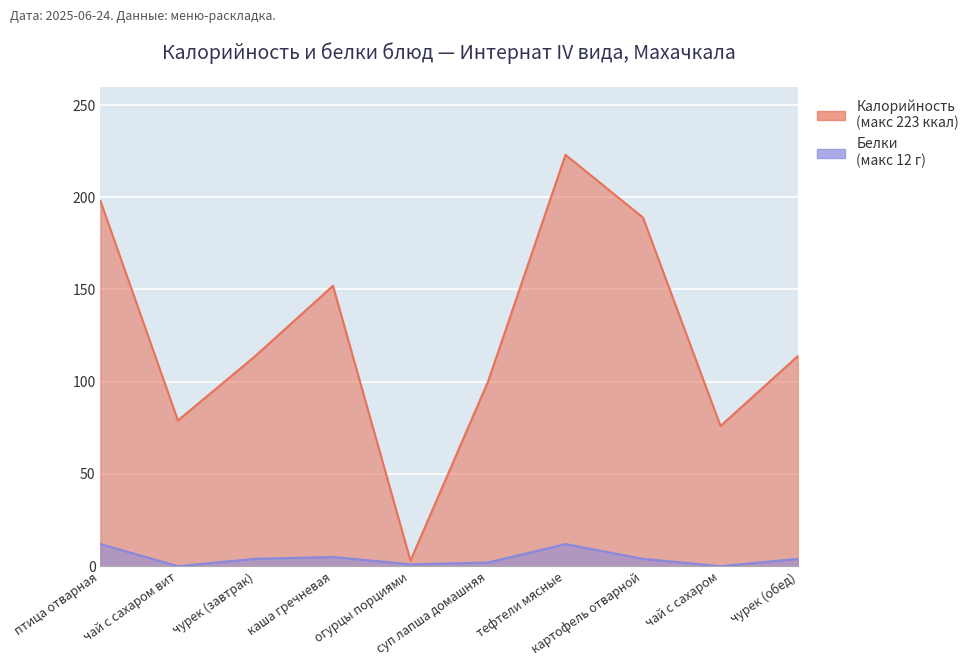

Reading right to left, what are all the values shown in this chart?

Калорийность: 114	76	189	223	100	3	152	114	79	198
Белки: 4	0	4	12	2	1	5	4	0	12